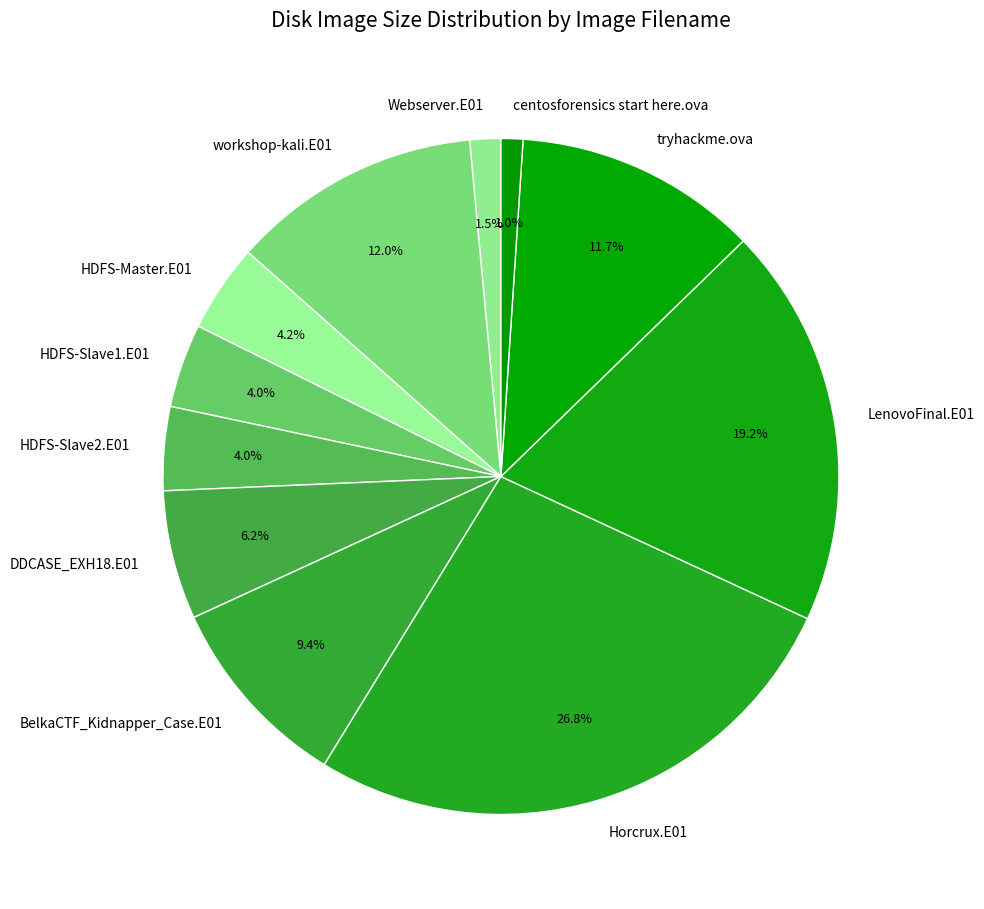

What is the ratio of the value at HDFS-Slave2.E01 to the value at Horcrux.E01?

0.1